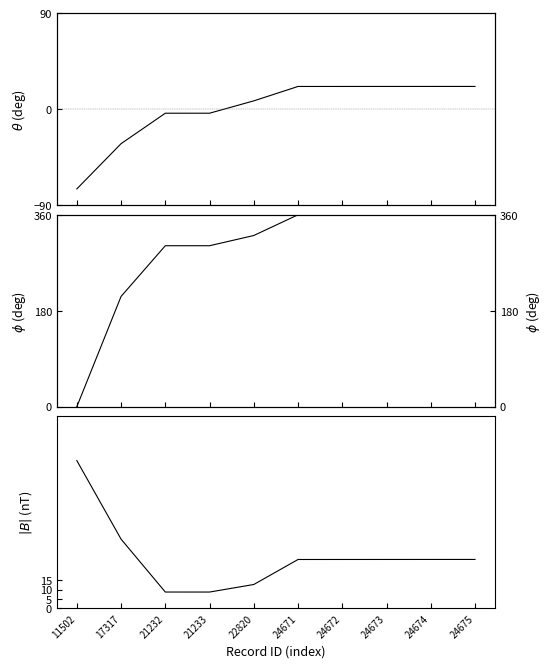

How many series are shown in this chart?

3